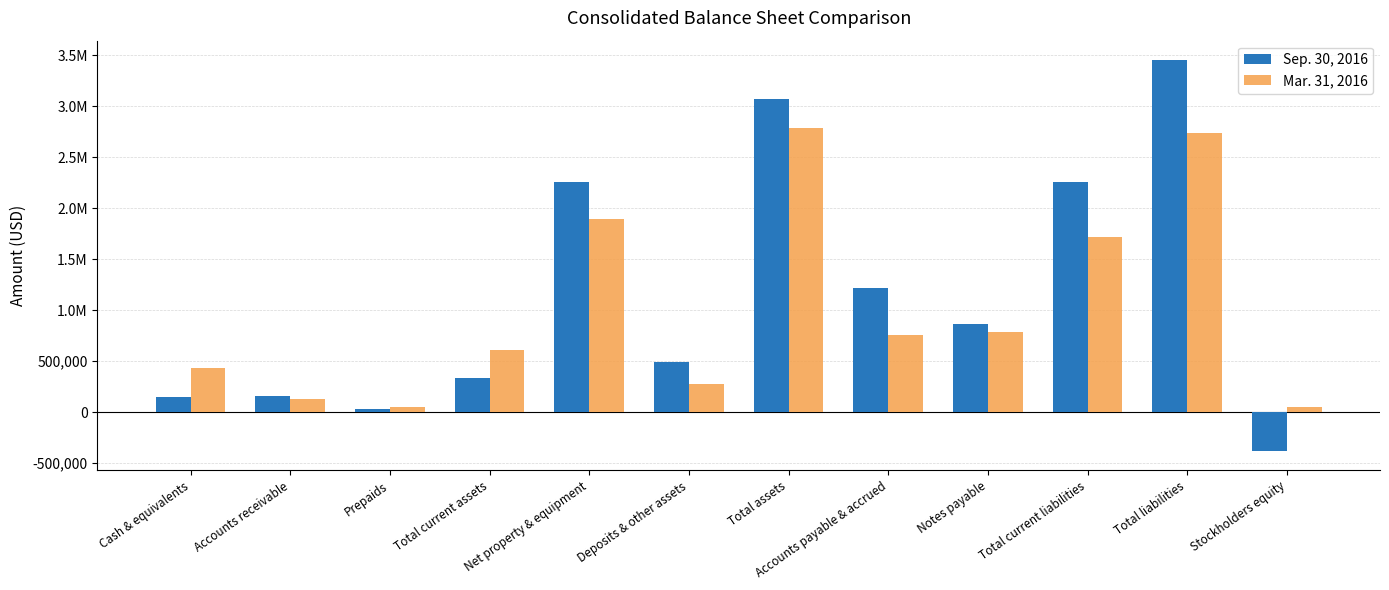

Does the chart contain stacked bars?

No